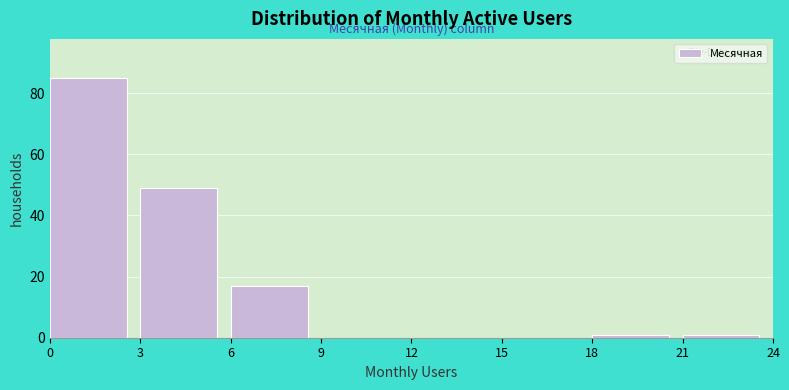

What is the height of the bar covering 6 to 9 on the x-axis? The values are not printed on the chart, so give them approximately, as read against the axis.

18